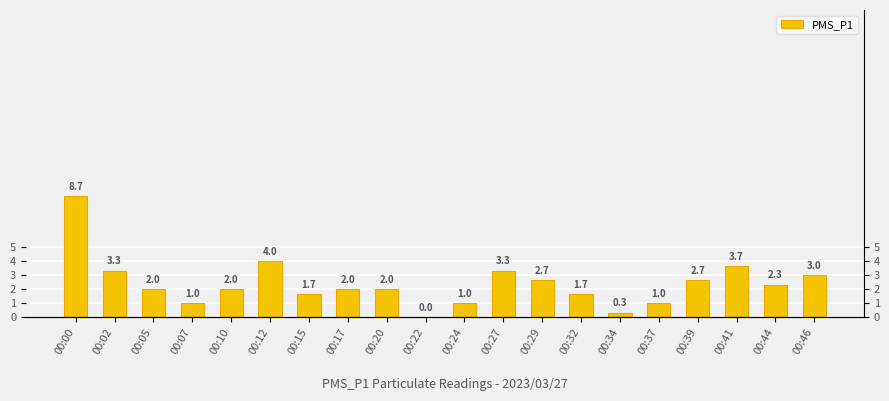

How many positive values are there?

19